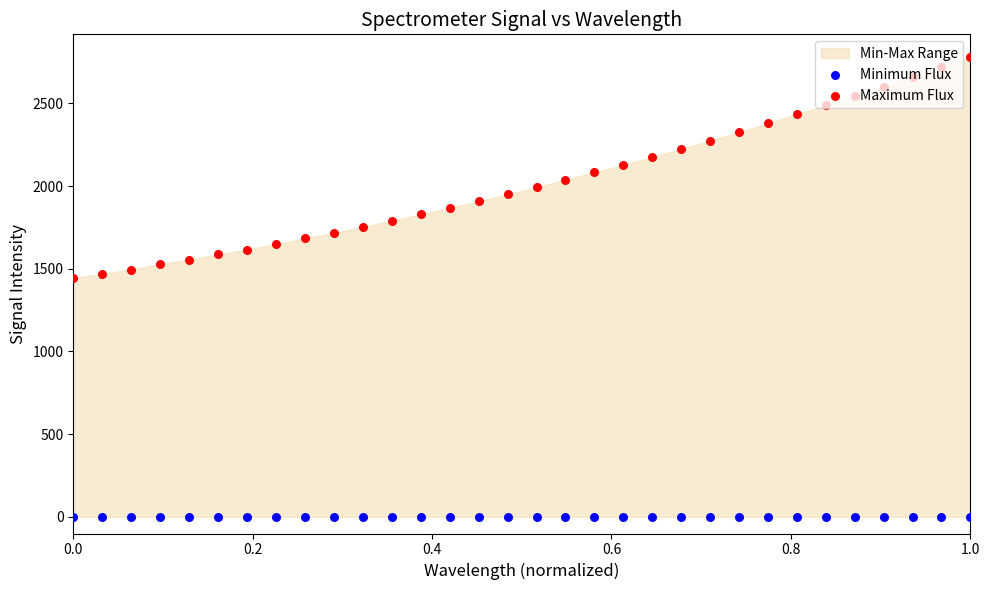

Which series has the widest spread of Y values?

Maximum Flux